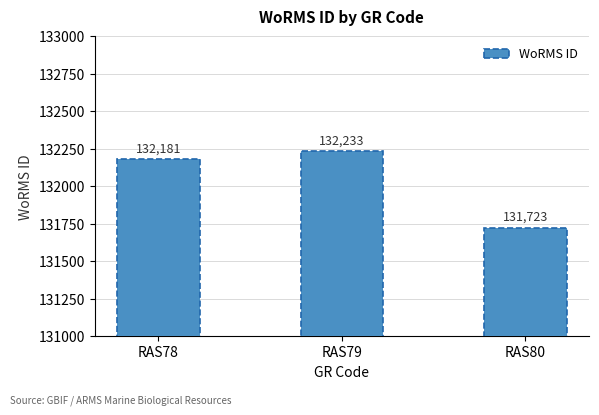

Which category has the lowest value across all series?

RAS80